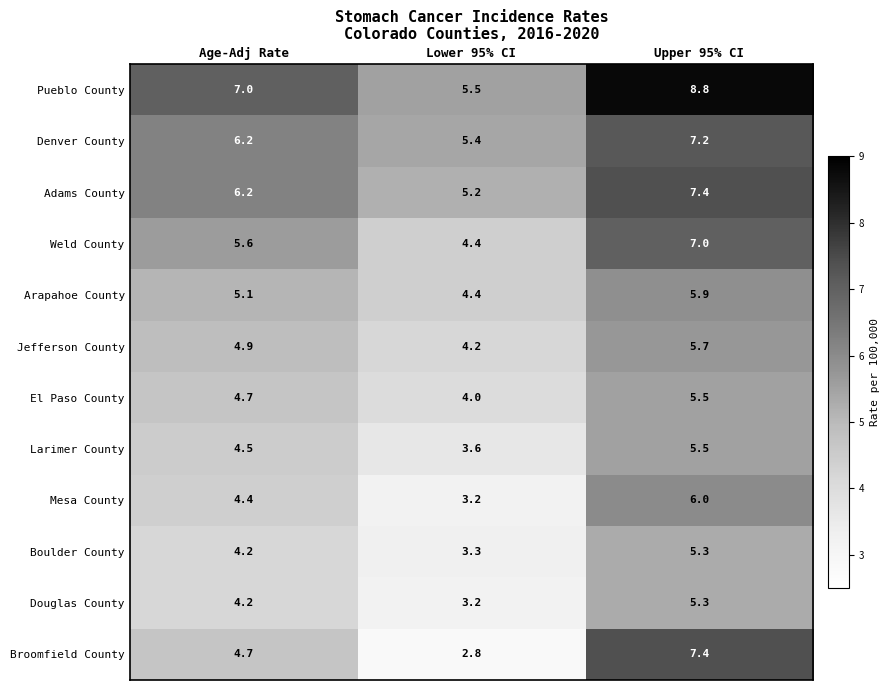

Which label corresponds to the smallest value in the chart?

Lower 95% CI